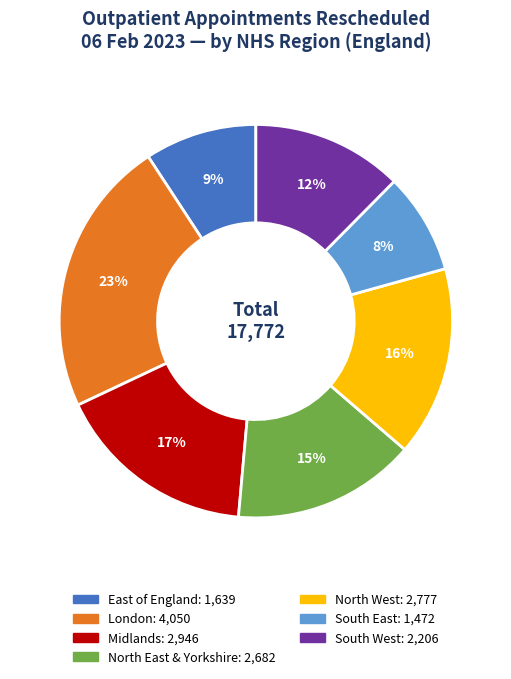

Which slice is the smallest?

South East